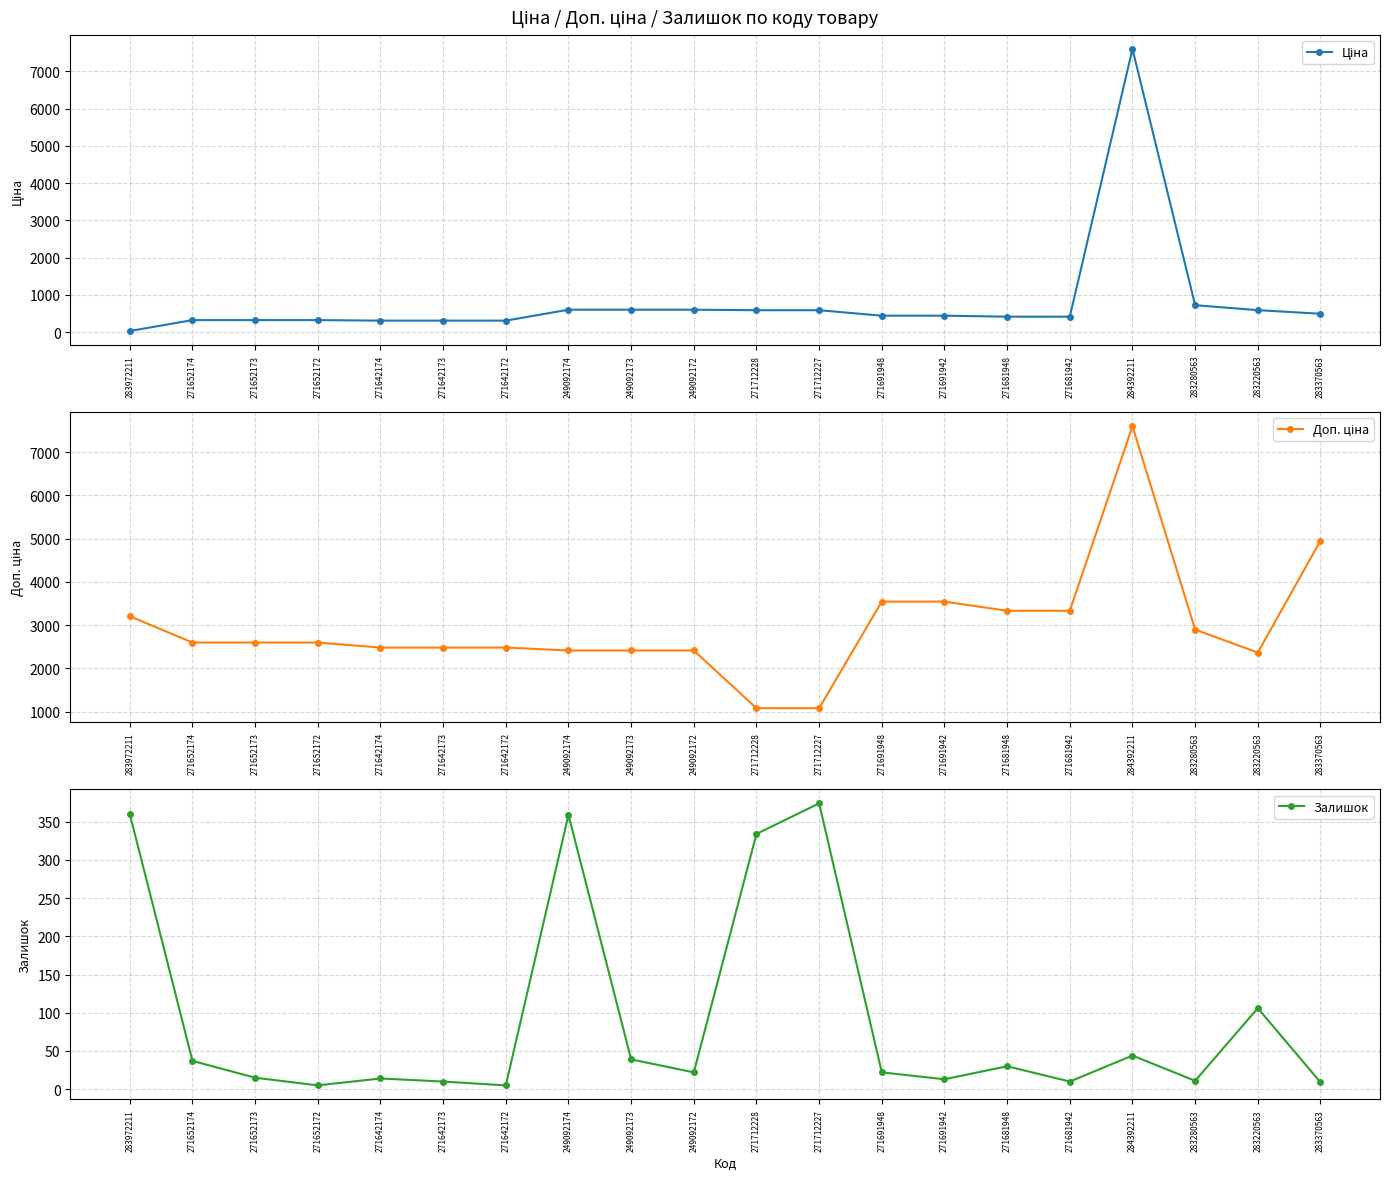

List the series in order of their peak value, lowest first.

Залишок, Ціна, Доп. ціна